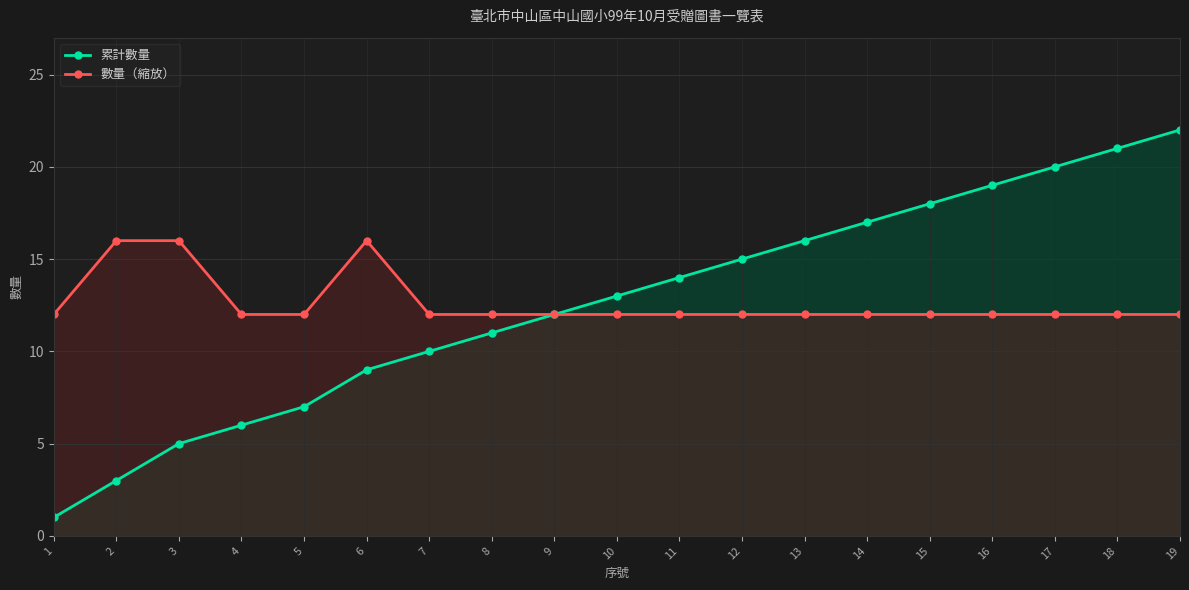

Reading left to right, list all the values displayed in this chart.

累計數量: 1=1	2=3	3=5	4=6	5=7	6=9	7=10	8=11	9=12	10=13	11=14	12=15	13=16	14=17	15=18	16=19	17=20	18=21	19=22
數量（縮放）: 1=12	2=16	3=16	4=12	5=12	6=16	7=12	8=12	9=12	10=12	11=12	12=12	13=12	14=12	15=12	16=12	17=12	18=12	19=12